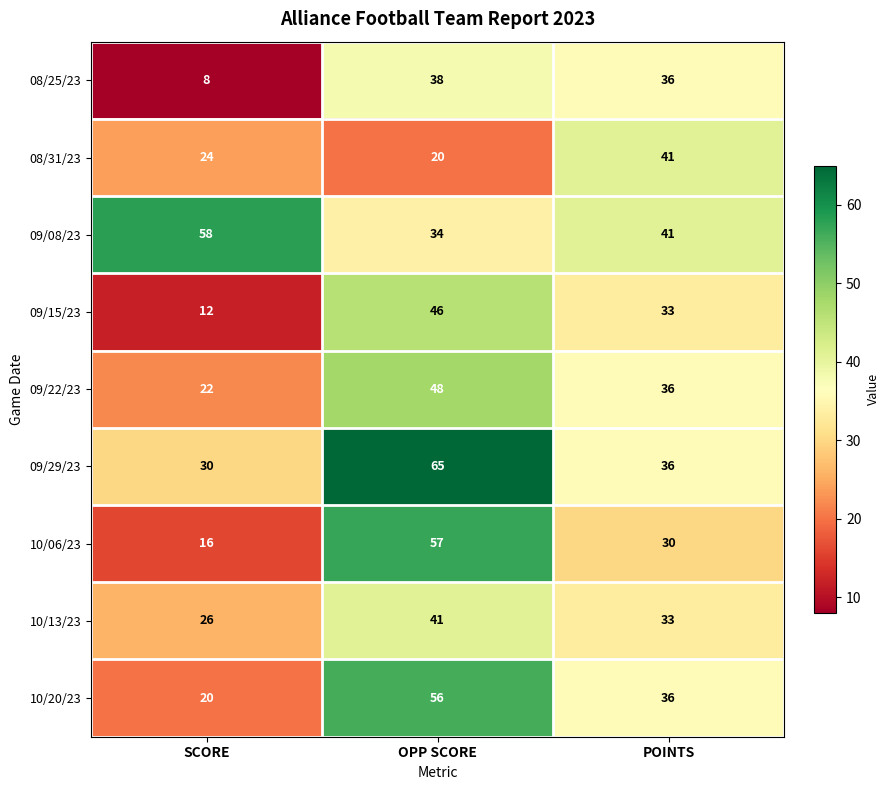

At how many categories does at least one series exceed 29?

3